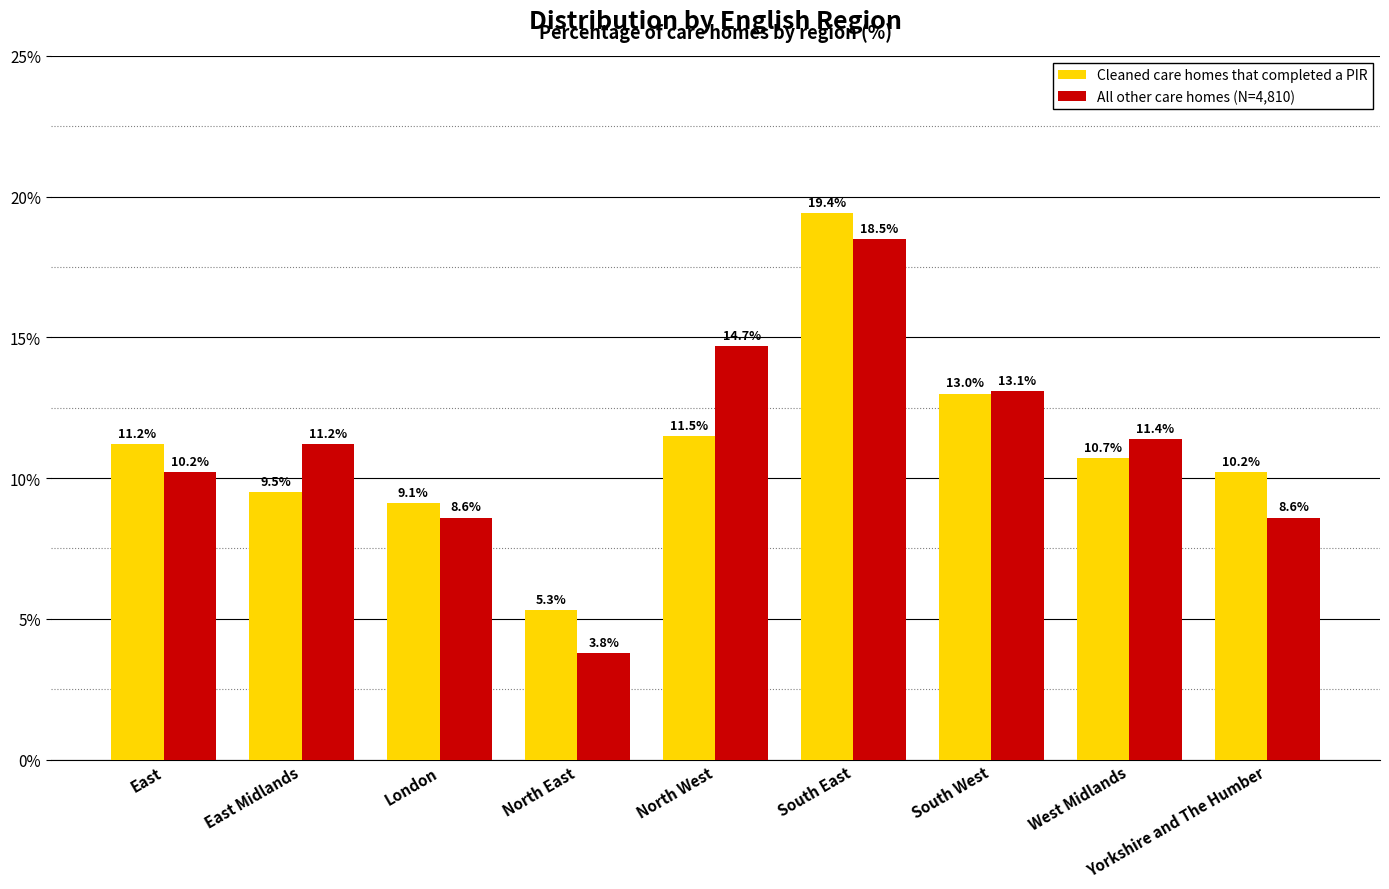

What is the difference between the second highest and second lowest values in the Cleaned care homes that completed a PIR series?

3.9